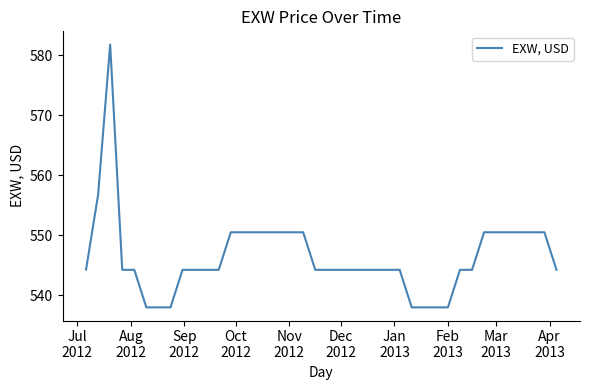

What is the difference between the maximum and minimum values?

43.8